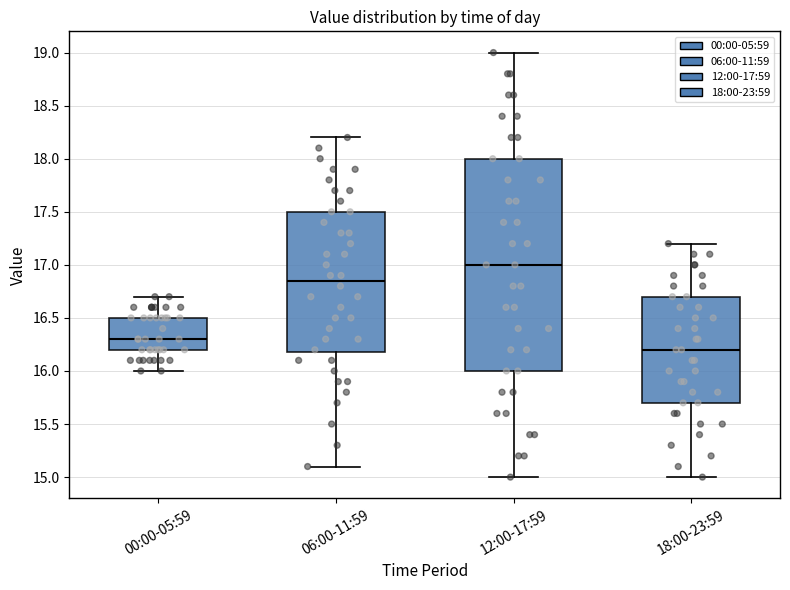

Reading left to right, read every box against the y-axis: the position of its median line, the range the box covers, and the ends of its whiskers. The values are not printed on the chart, so give them approximately, as read against the axis.

00:00-05:59: median 16.30, box 16.20 to 16.50, whiskers 16.00 to 16.70
06:00-11:59: median 16.85, box 16.20 to 17.50, whiskers 15.10 to 18.20
12:00-17:59: median 17.00, box 16.00 to 18.00, whiskers 15.00 to 19.00
18:00-23:59: median 16.20, box 15.70 to 16.70, whiskers 15.00 to 17.20